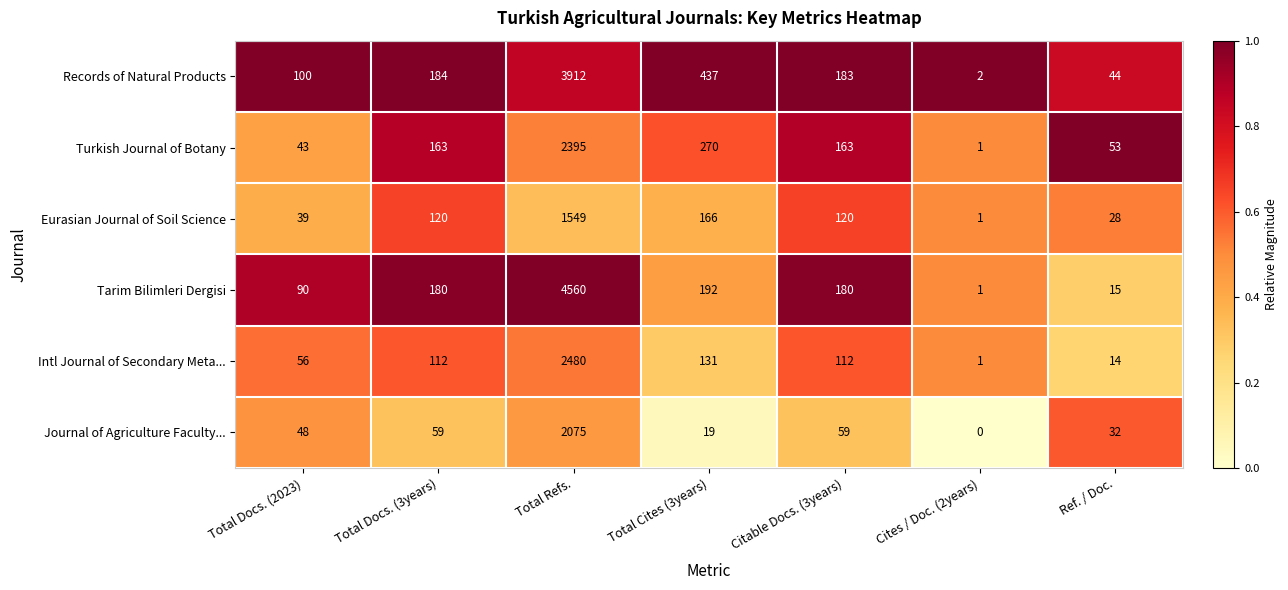

At which label does Eurasian Journal of Soil Science reach its peak?

Total Refs.